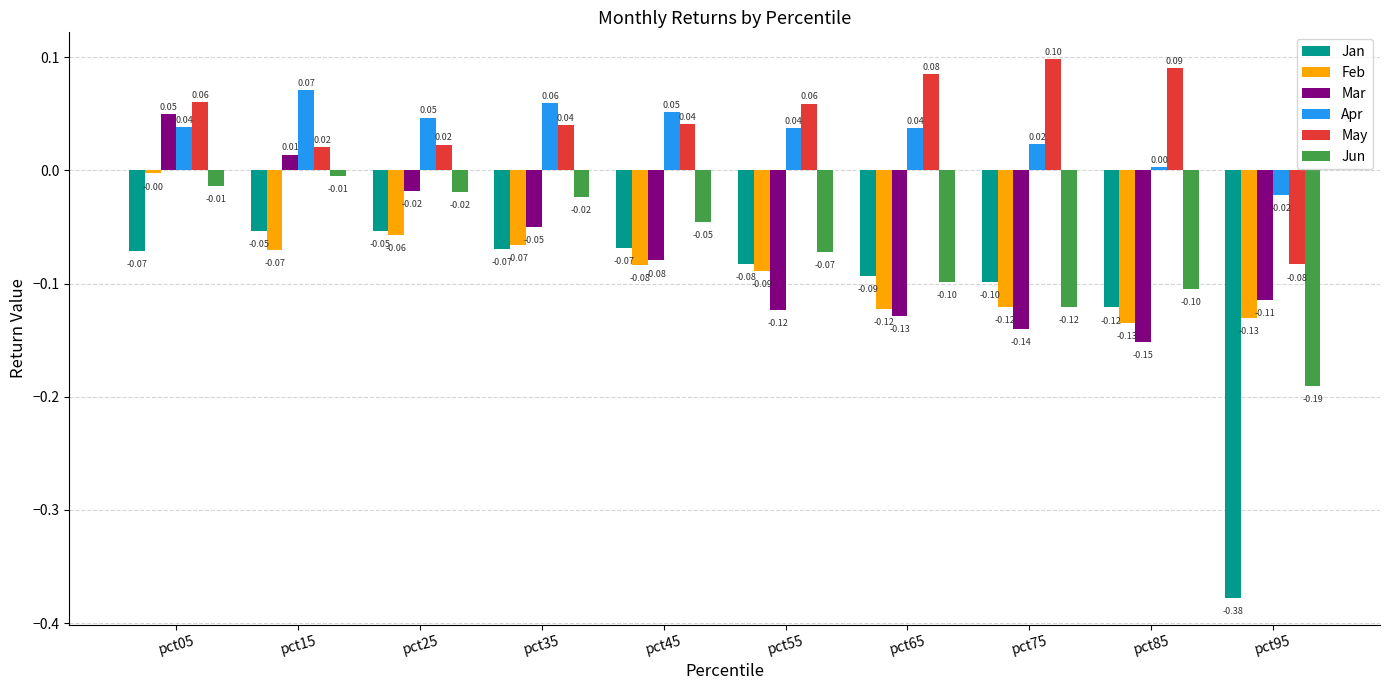

How many data points in Apr are above 0?

9